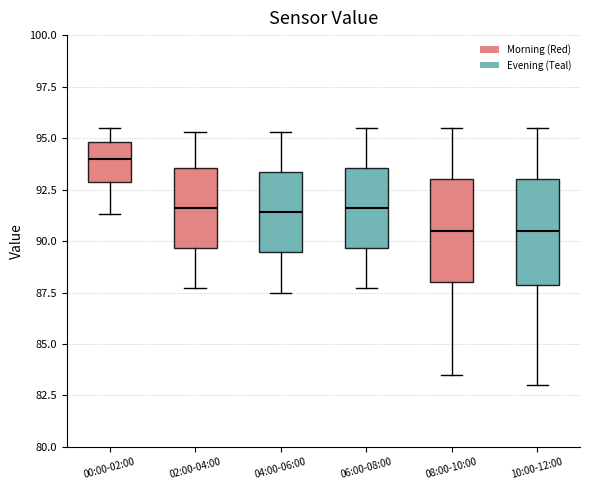

Reading left to right, transcribe this box plot: for each box, give where its median line is, the range the box spans, and where its two whiskers end, as read against the y-axis. The values are not printed on the chart, so give them approximately, as read against the axis.

00:00-02:00: median 94.0, box 93.0 to 95.0, whiskers 91.5 to 95.5
02:00-04:00: median 91.5, box 89.5 to 93.5, whiskers 87.5 to 95.5
04:00-06:00: median 91.5, box 89.5 to 93.5, whiskers 87.5 to 95.5
06:00-08:00: median 91.5, box 89.5 to 93.5, whiskers 87.5 to 95.5
08:00-10:00: median 90.5, box 88.0 to 93.0, whiskers 83.5 to 95.5
10:00-12:00: median 90.5, box 88.0 to 93.0, whiskers 83.0 to 95.5